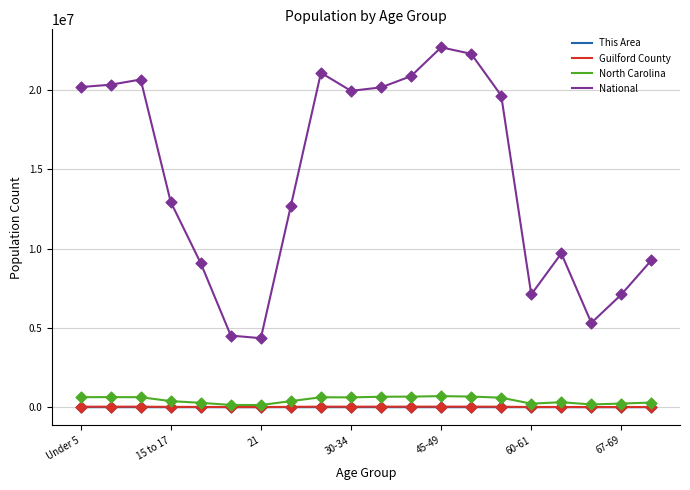

Which series has the widest spread of values?

National